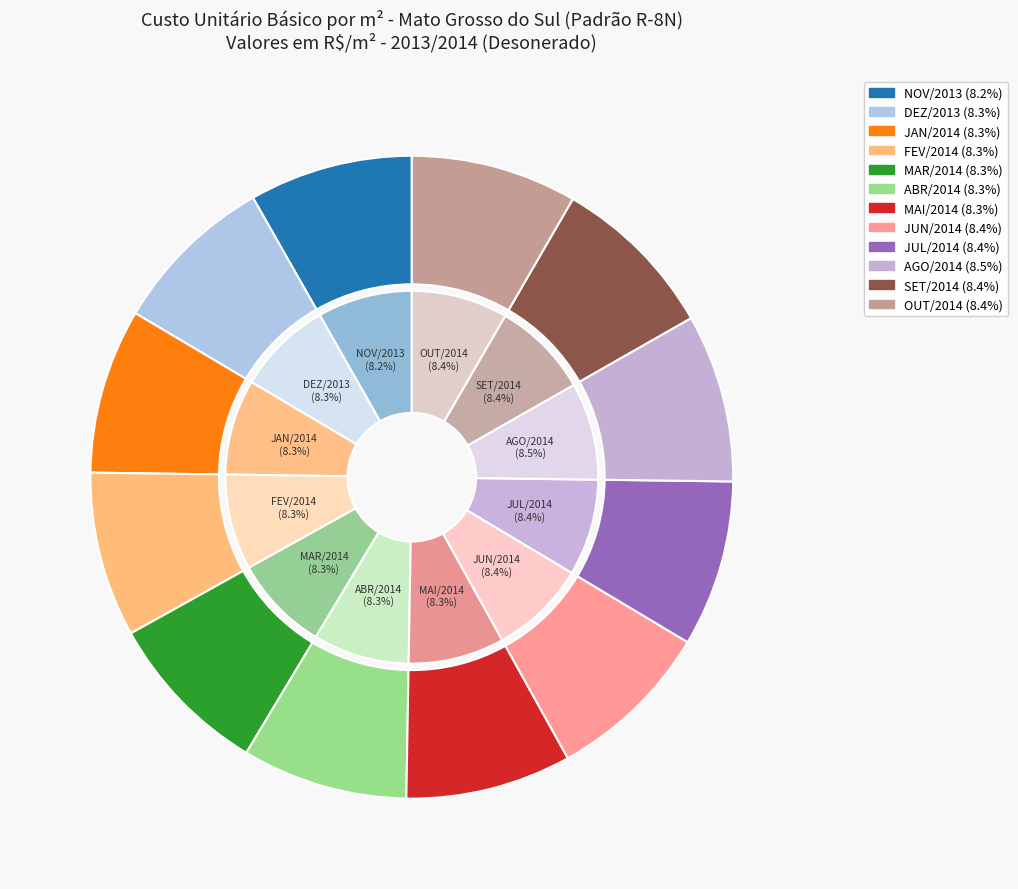

What percentage is NOT represented by JAN/2014?

91.7%